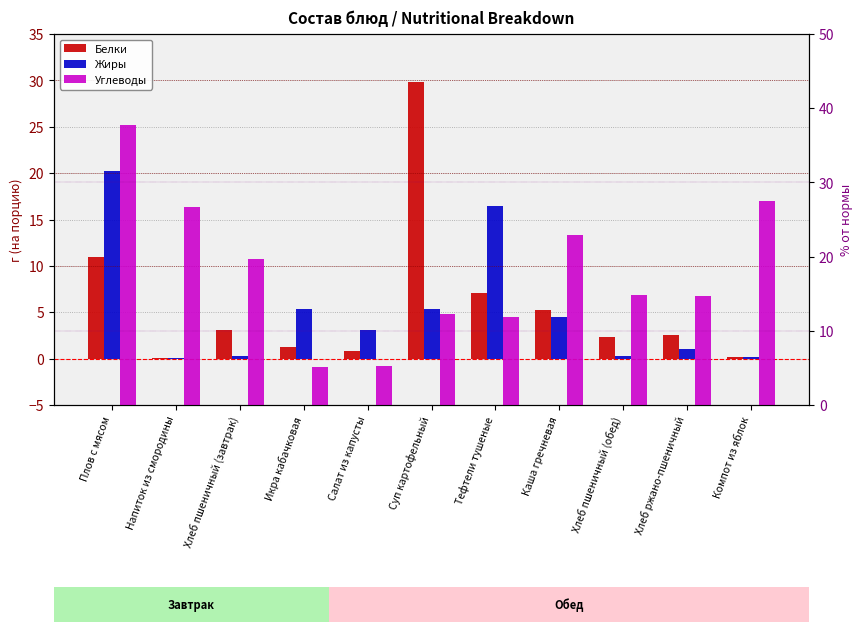

What is the label of the 5th bar from the left?

Салат из капусты